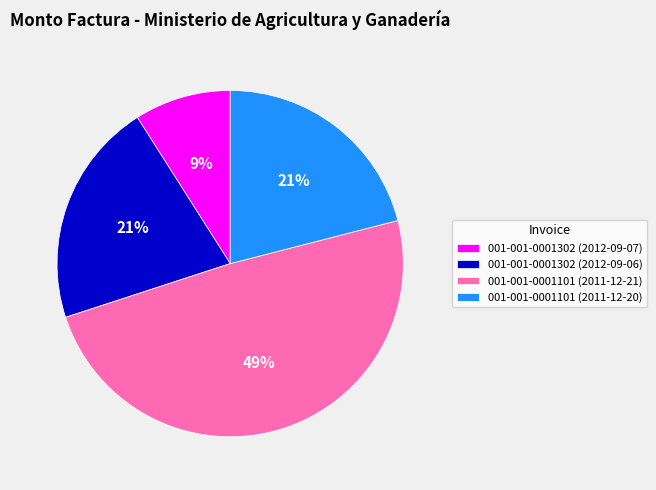

How many slices are in this pie chart?

4